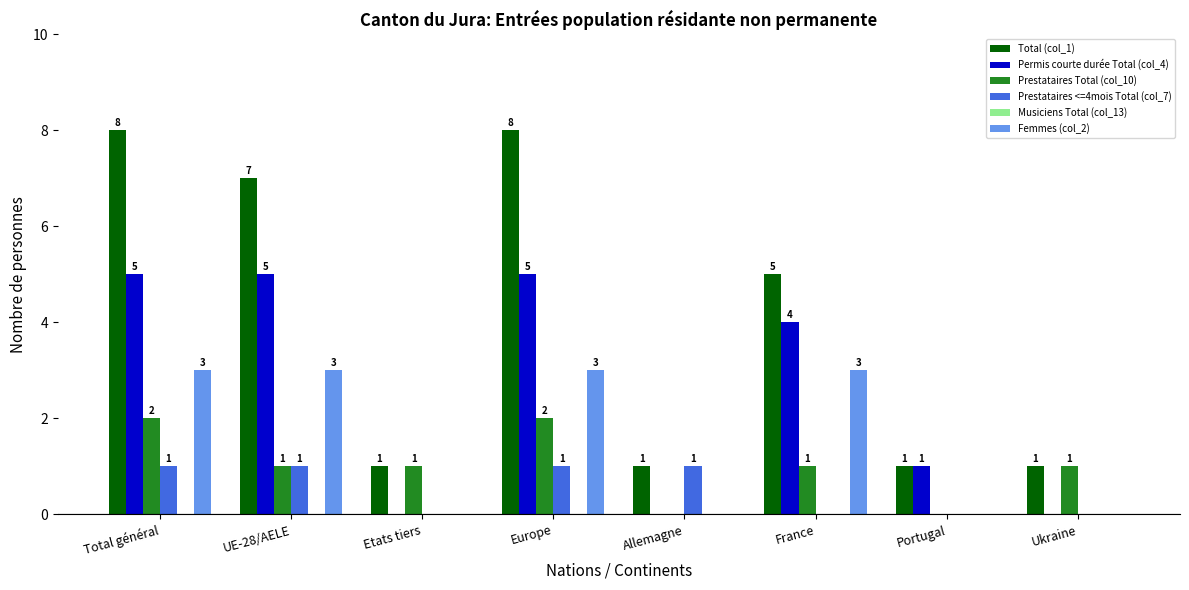

Reading left to right, extract all data points from this chart.

Total (col_1): Total général=8	UE-28/AELE=7	Etats tiers=1	Europe=8	Allemagne=1	France=5	Portugal=1	Ukraine=1
Permis courte durée Total (col_4): Total général=5	UE-28/AELE=5	Etats tiers=0	Europe=5	Allemagne=0	France=4	Portugal=1	Ukraine=0
Prestataires Total (col_10): Total général=2	UE-28/AELE=1	Etats tiers=1	Europe=2	Allemagne=0	France=1	Portugal=0	Ukraine=1
Prestataires <=4mois Total (col_7): Total général=1	UE-28/AELE=1	Etats tiers=0	Europe=1	Allemagne=1	France=0	Portugal=0	Ukraine=0
Femmes (col_2): Total général=3	UE-28/AELE=3	Etats tiers=0	Europe=3	Allemagne=0	France=3	Portugal=0	Ukraine=0